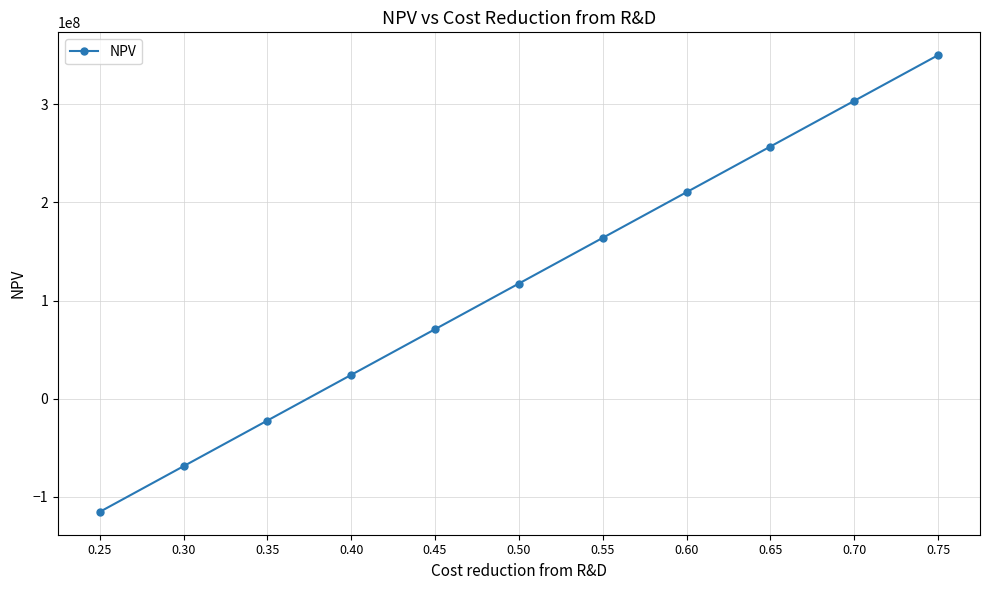

What is the maximum value shown in the chart?

349966828.7